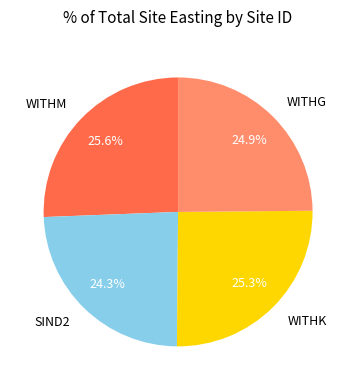

To the nearest percent, what percentage of the pie is WITHG?

25%